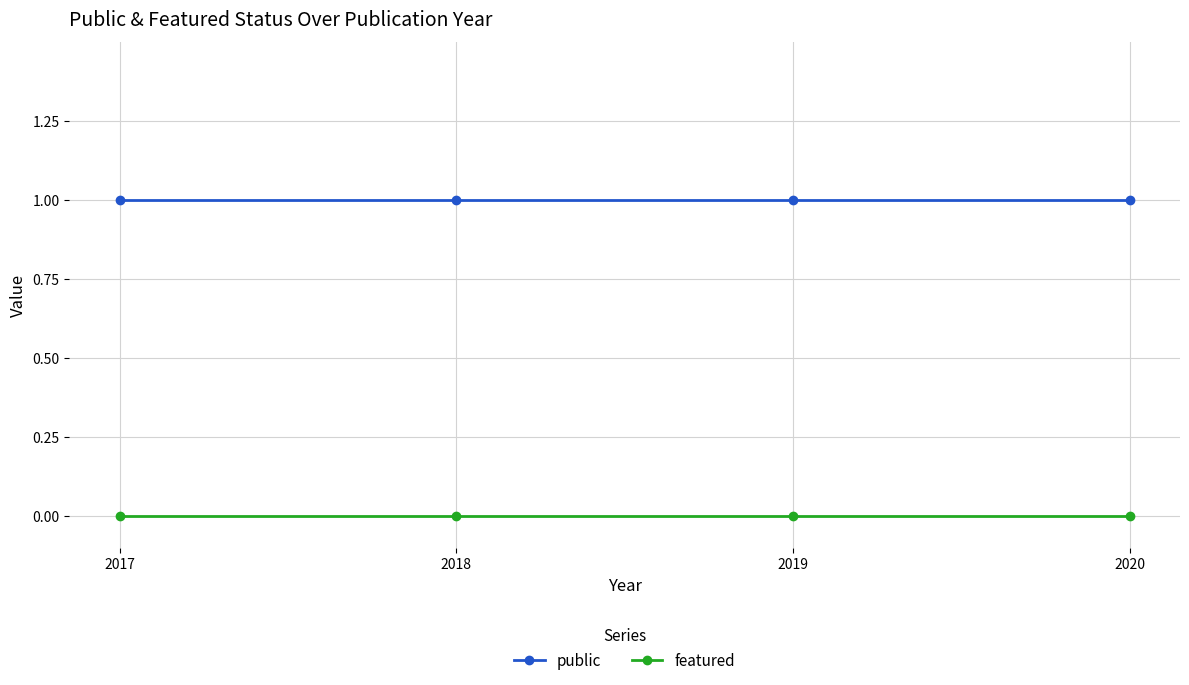

What is the approximate value of public at 2020?

1